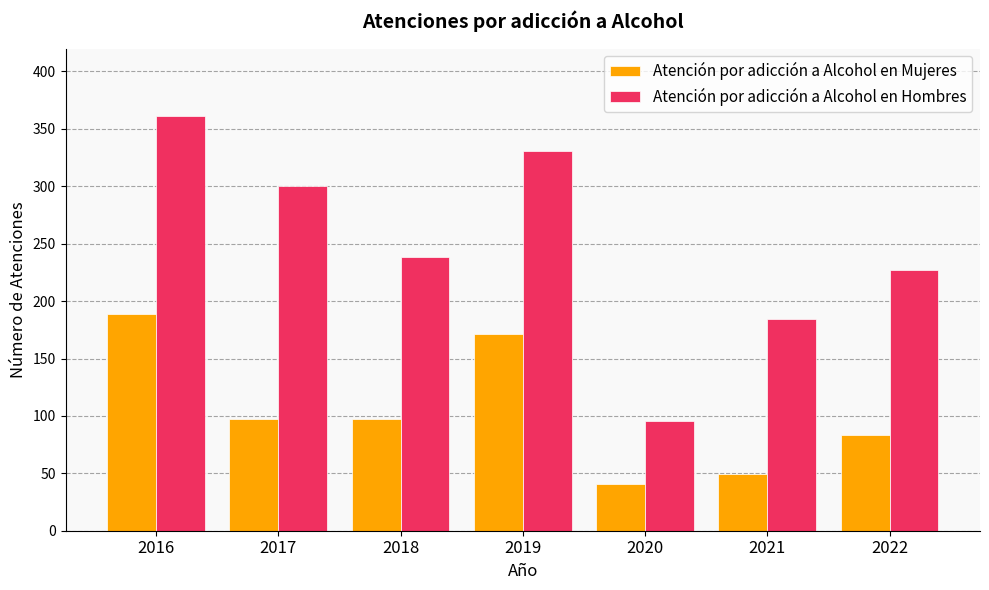

The value of Atención por adicción a Alcohol en Mujeres at 2017 is 163. True or false?

False